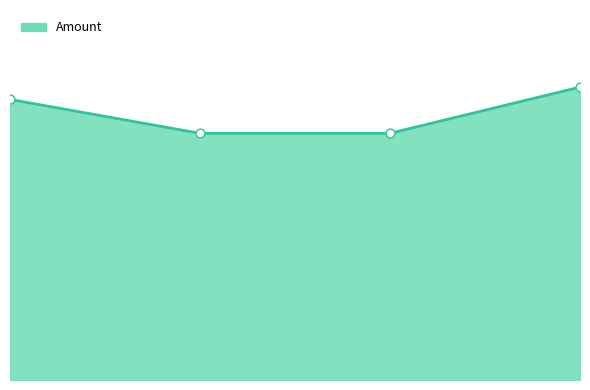

Does the chart have visible grid lines?

No